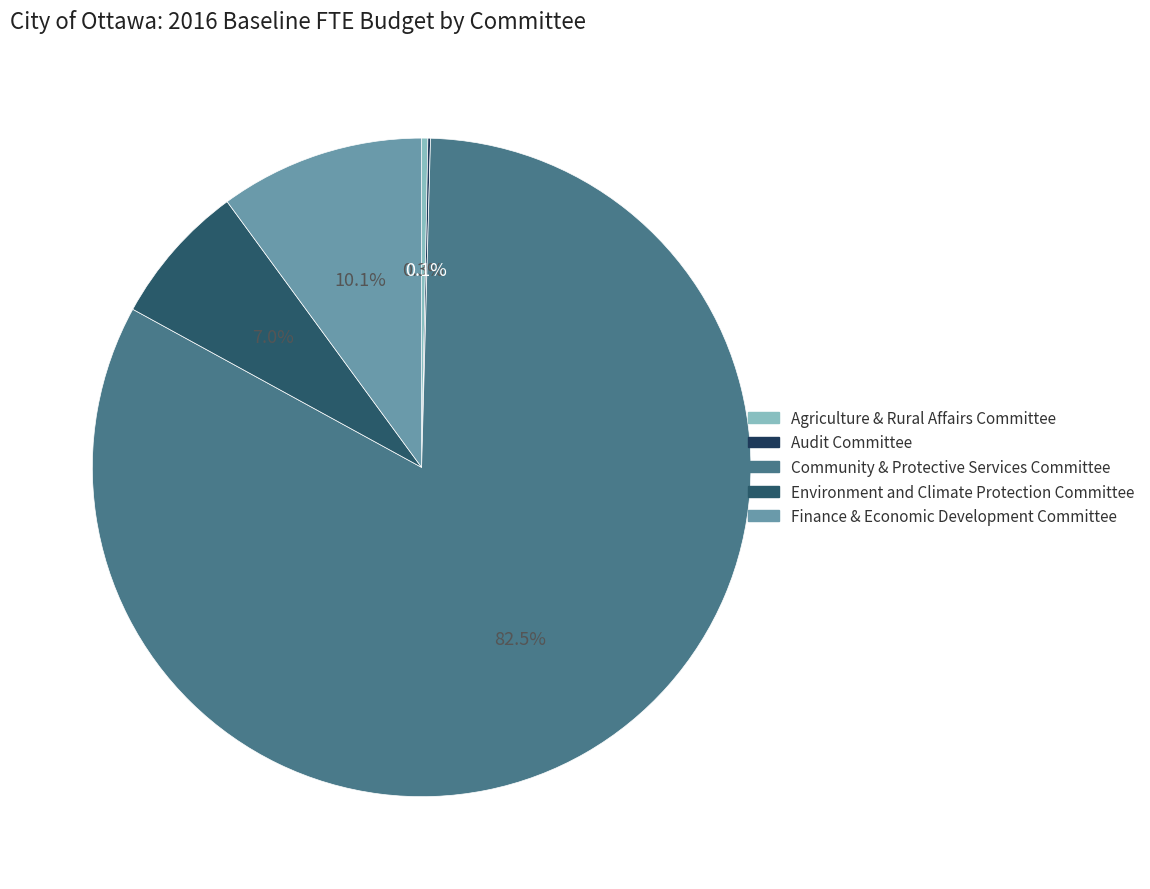

Which category has the smallest portion of the pie?

Audit Committee